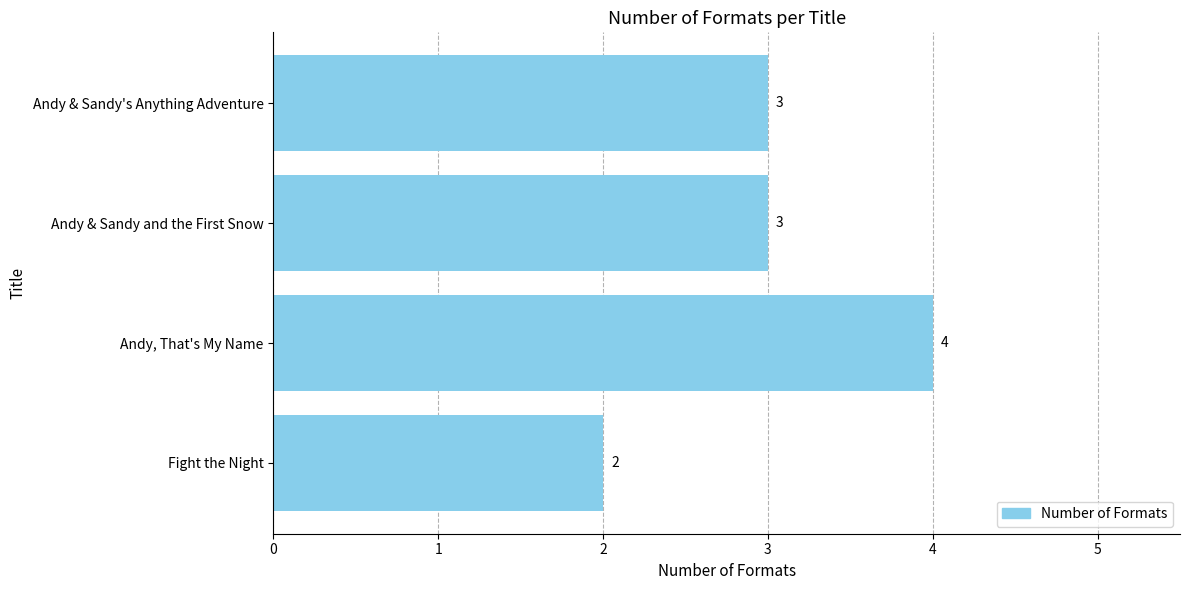

Does the chart contain any negative values?

No